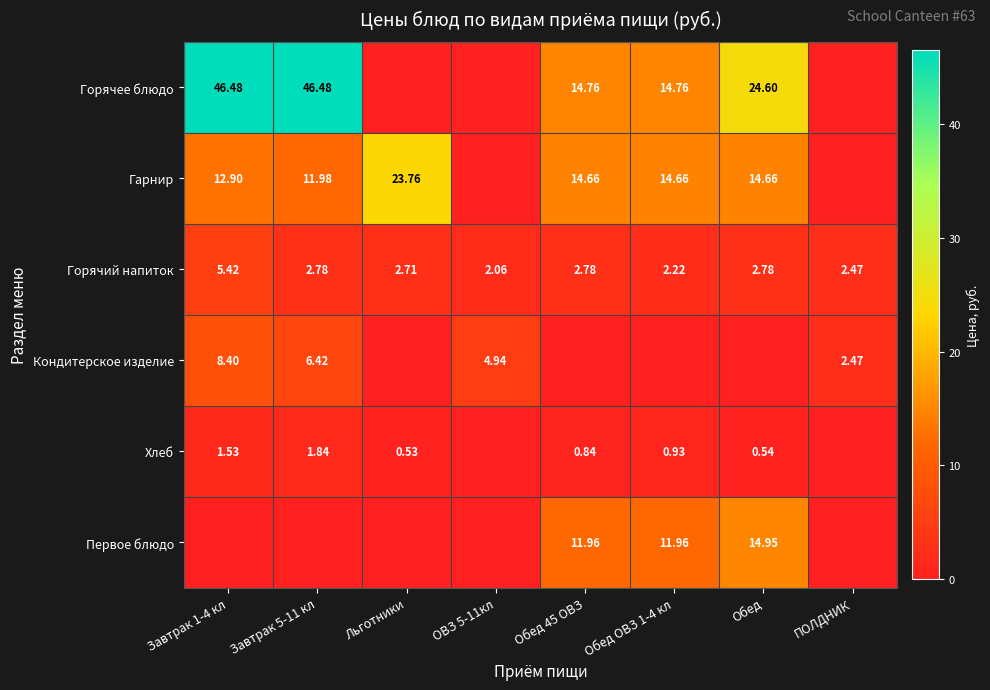

Which label corresponds to the largest value in the chart?

Завтрак 1-4 кл